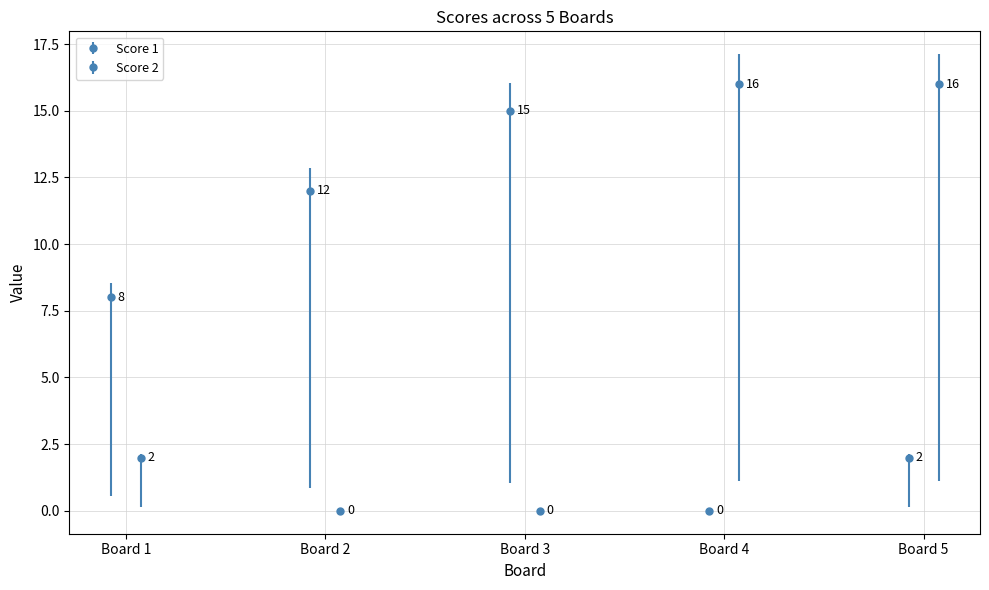

At which category is the sum across all series the highest?

Board 5